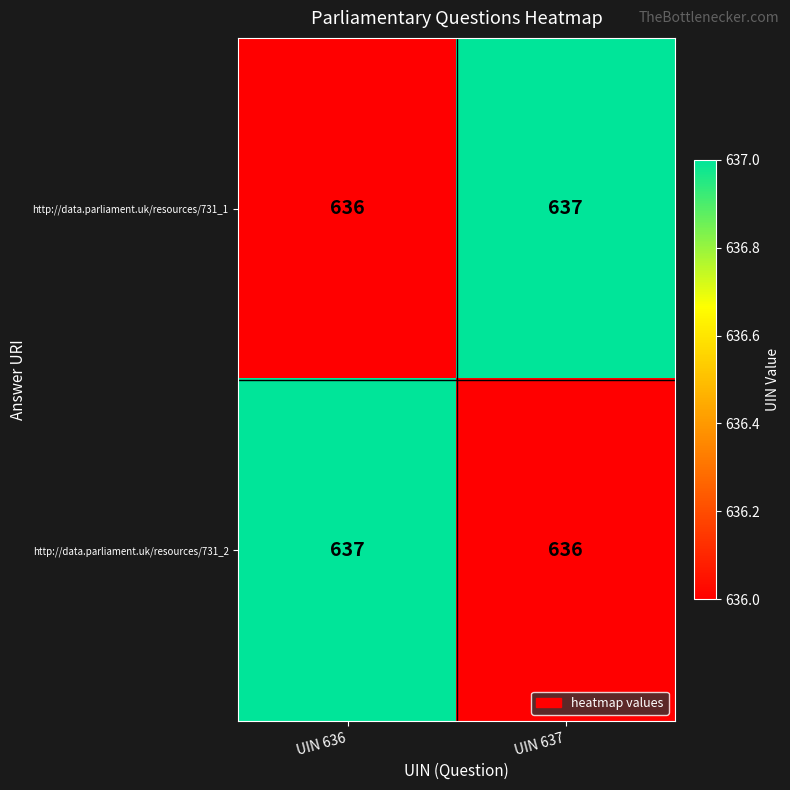

What is the minimum value for http://data.parliament.uk/resources/731_1?

636